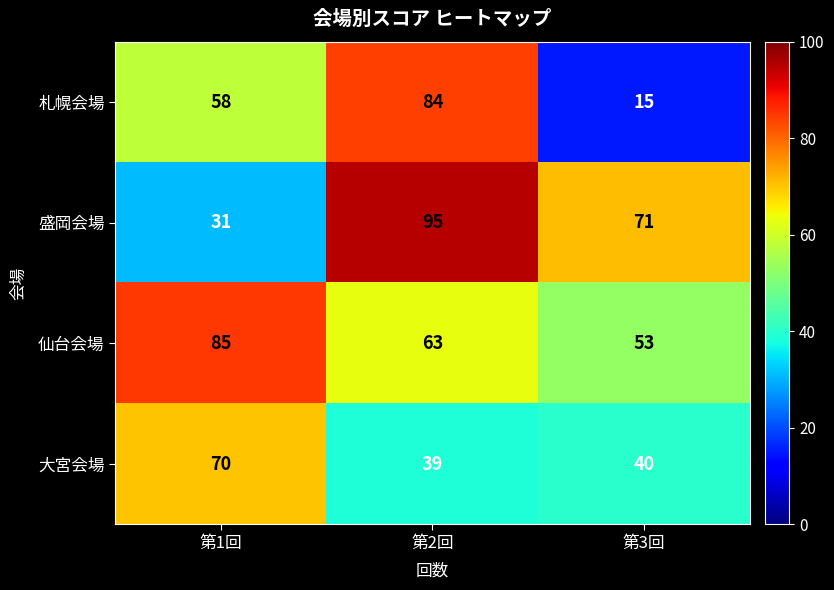

True or false: 仙台会場 has a value of 148 at 第1回.

False